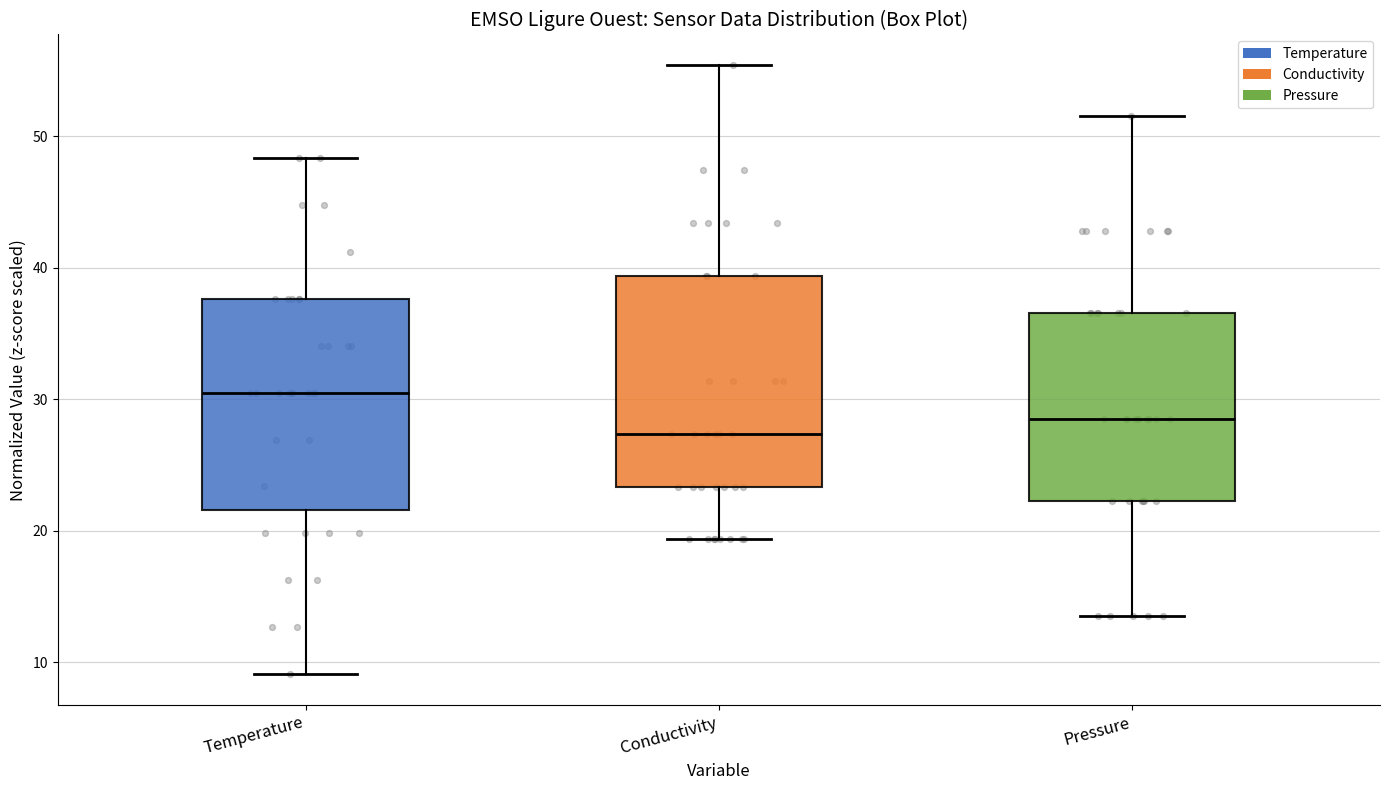

Reading left to right, read every box against the y-axis: the position of its median line, the range the box covers, and the ends of its whiskers. The values are not printed on the chart, so give them approximately, as read against the axis.

Temperature: median 31, box 22 to 38, whiskers 9 to 48
Conductivity: median 27, box 23 to 39, whiskers 19 to 55
Pressure: median 28, box 22 to 37, whiskers 13 to 52